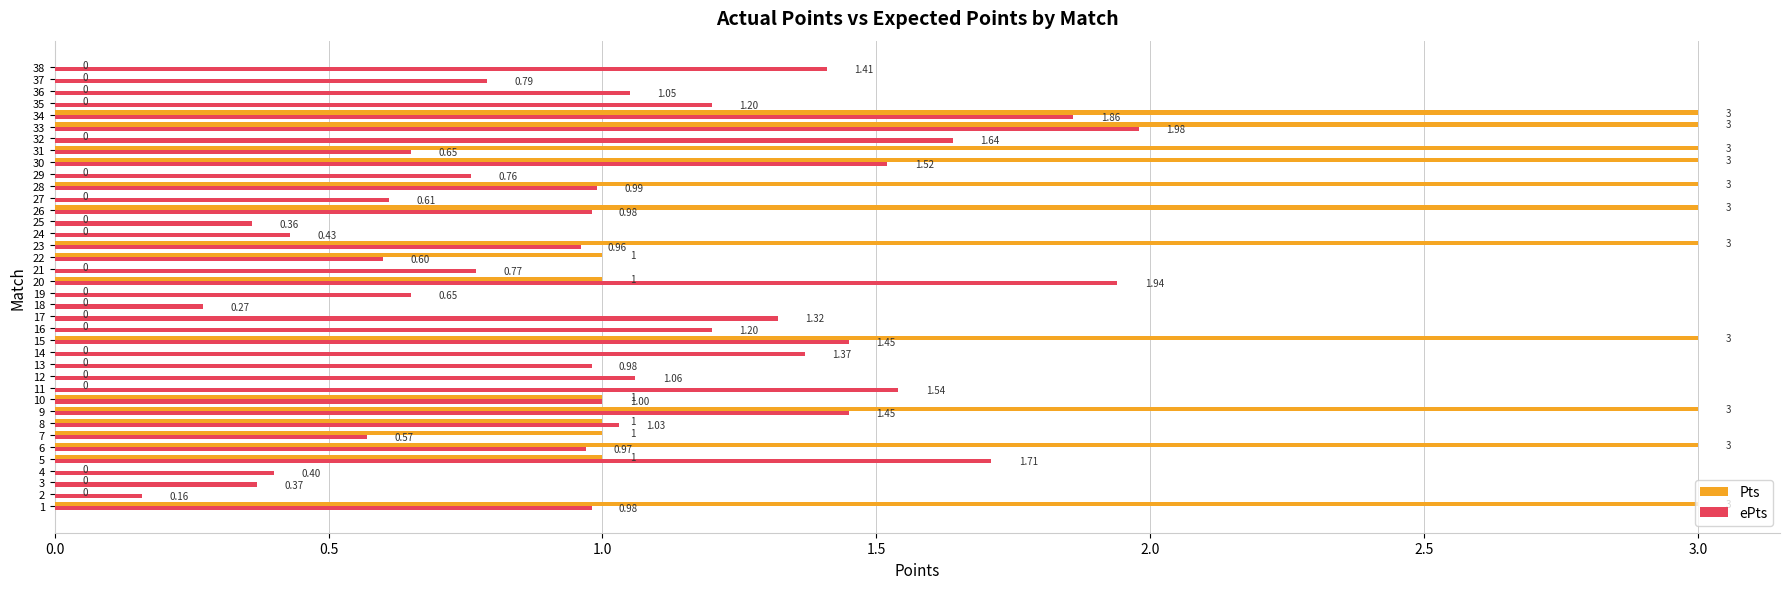

Which series has the largest total across all categories?

Pts